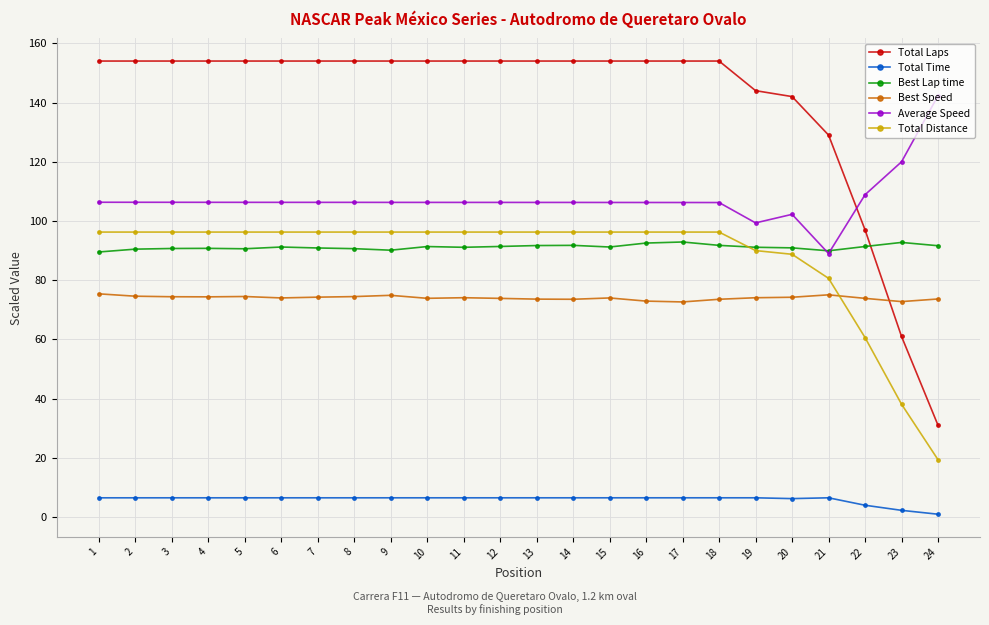

What is the average value of the Total Distance series?

87.9